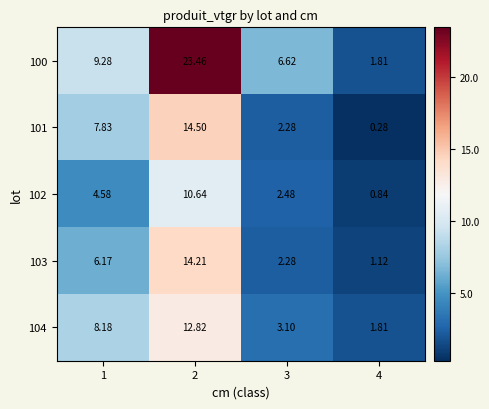

At which category is the sum across all series the highest?

2